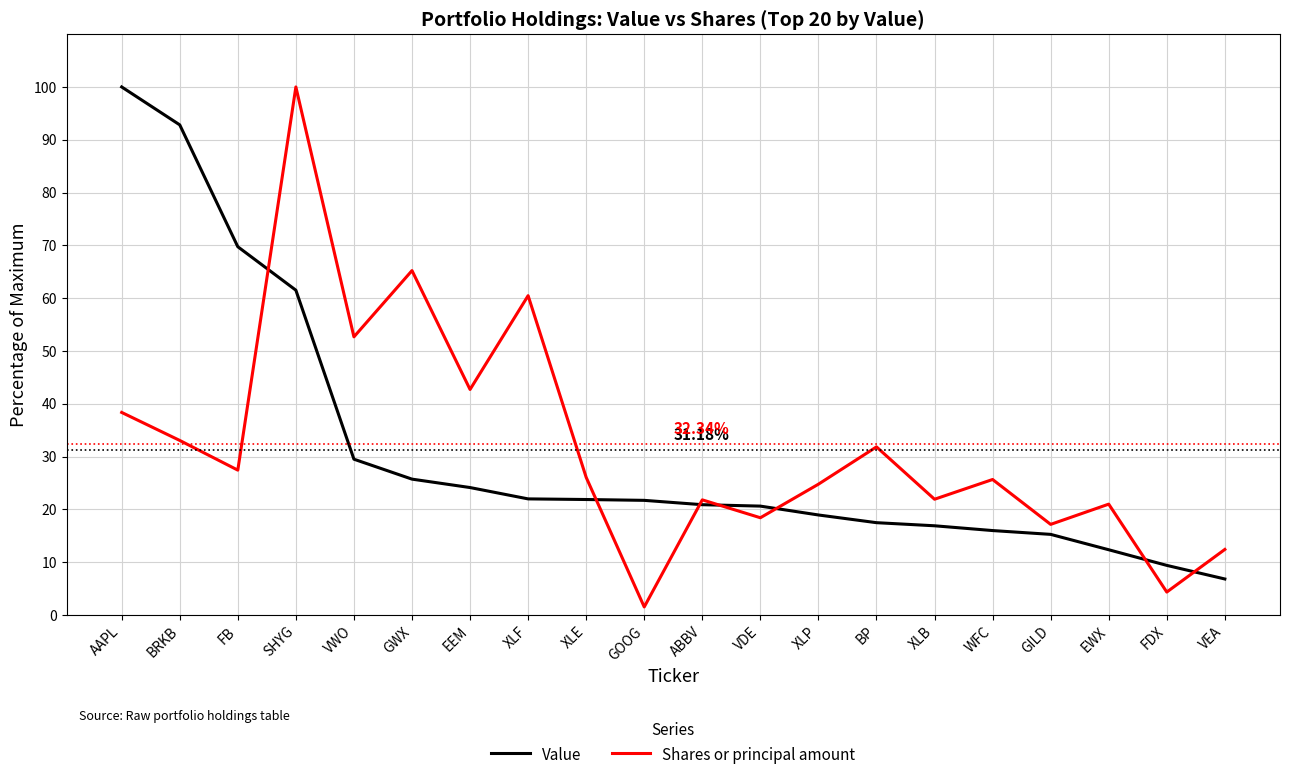

What position from the right is AAPL?

20